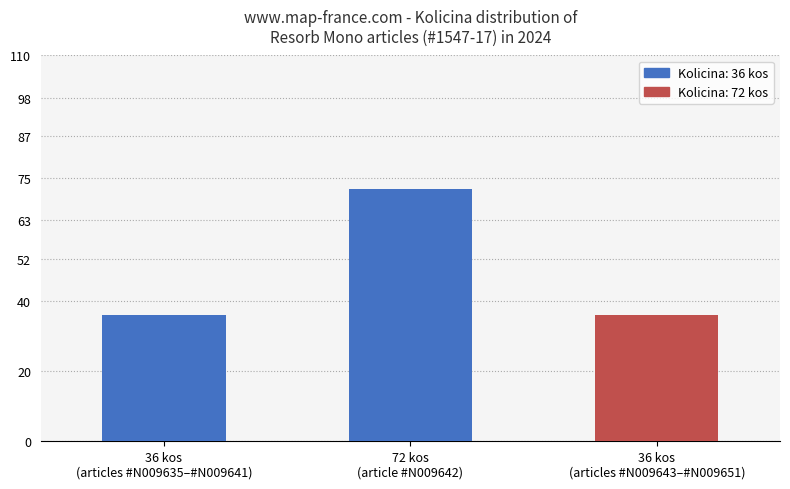

What is the value of the 3rd bar from the left?

36